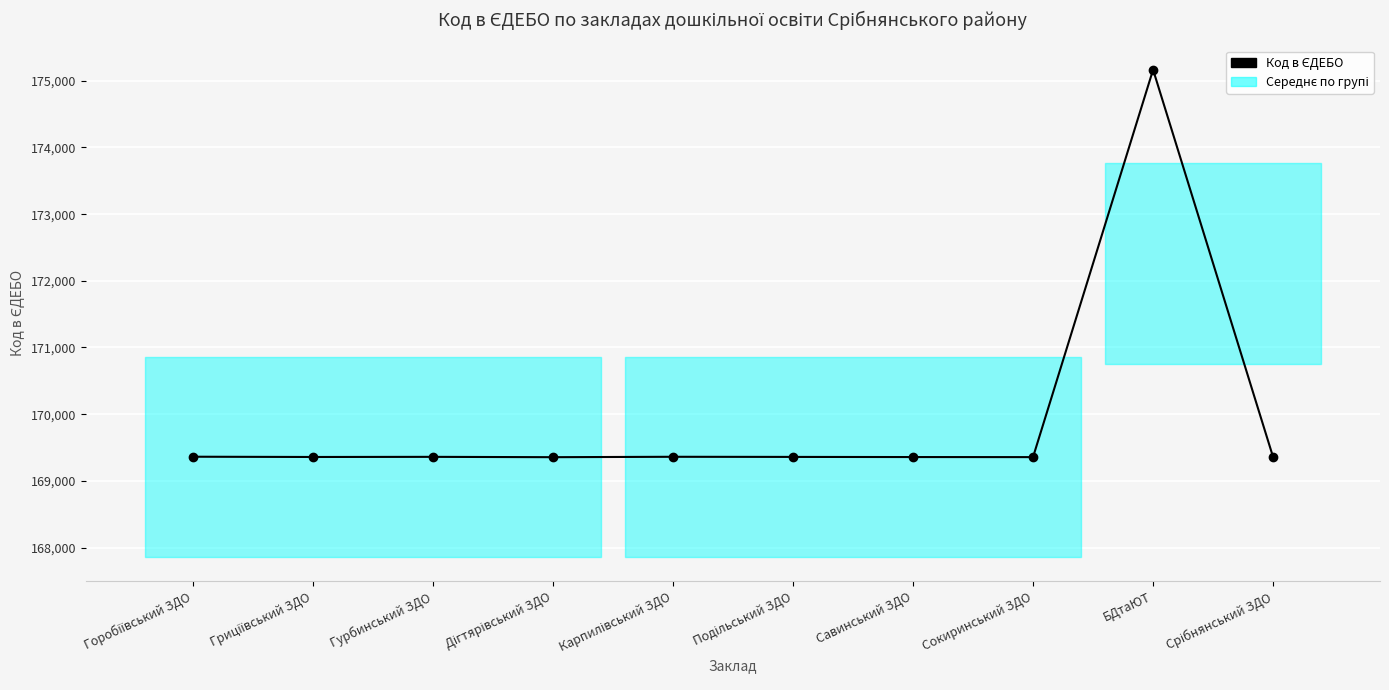

What is the label of the 8th point from the right?

Гурбинський ЗДО